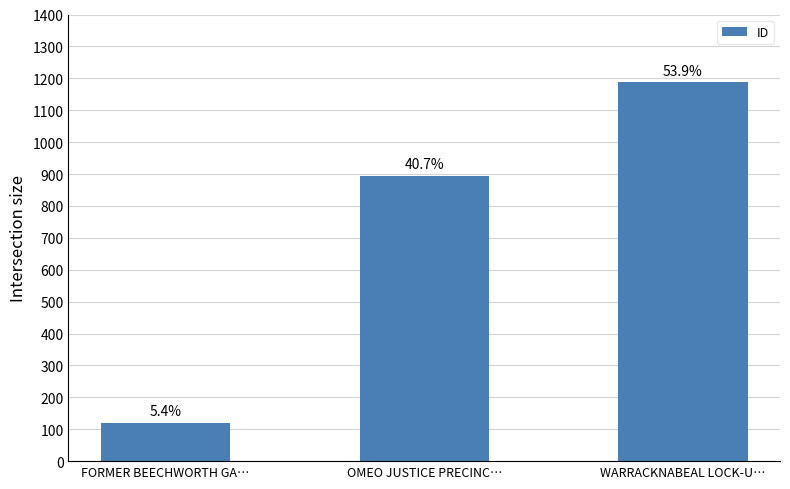

Reading left to right, list all the values displayed in this chart.

119	895	1187